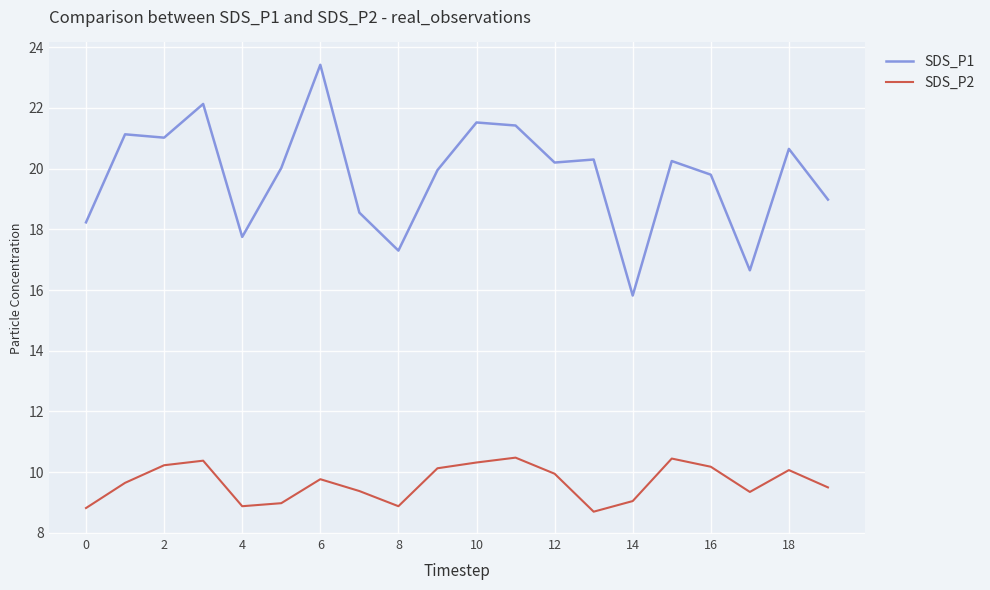

True or false: SDS_P1 and SDS_P2 intersect in this chart.

False